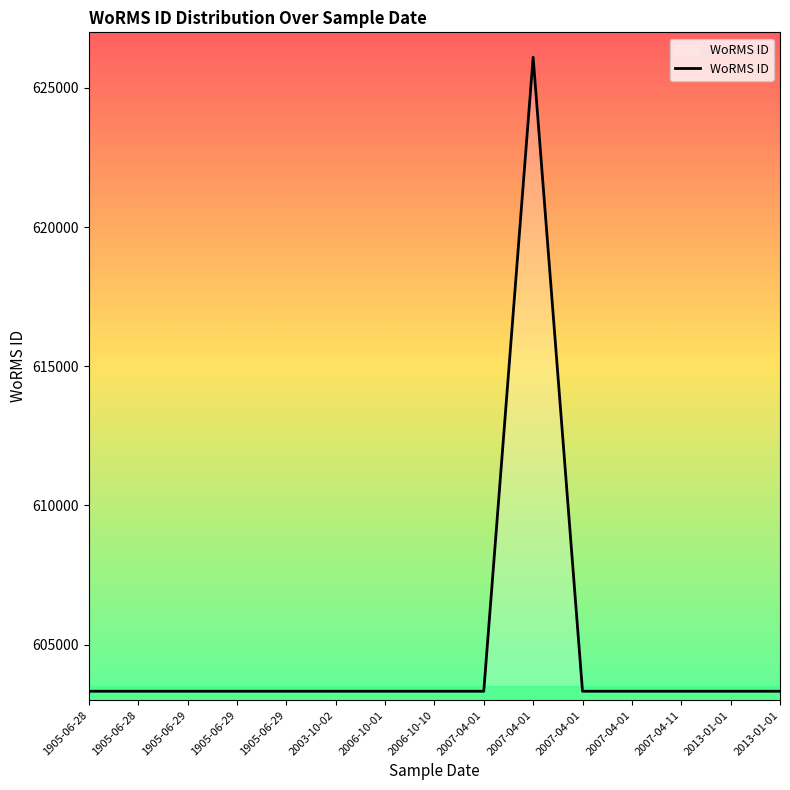

Where is the first local maximum?

2007-04-01